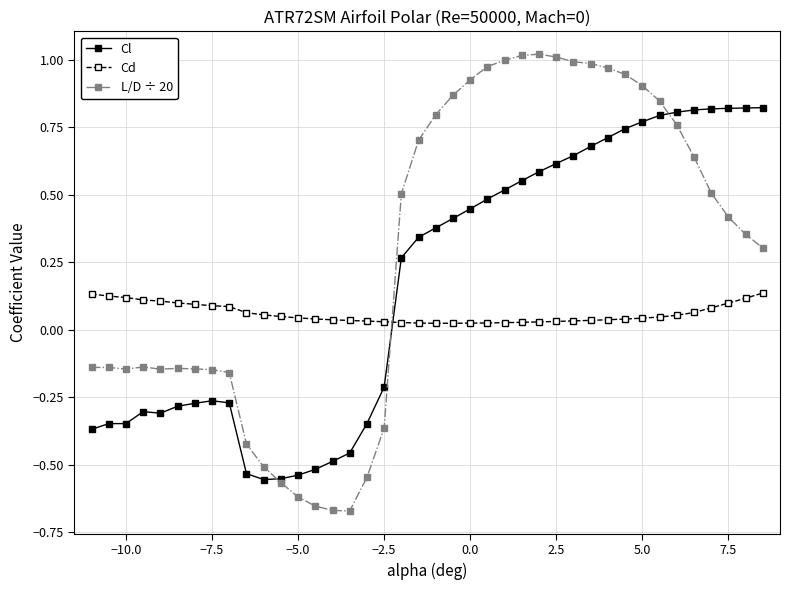

True or false: L/D ÷ 20 and Cd intersect in this chart.

True